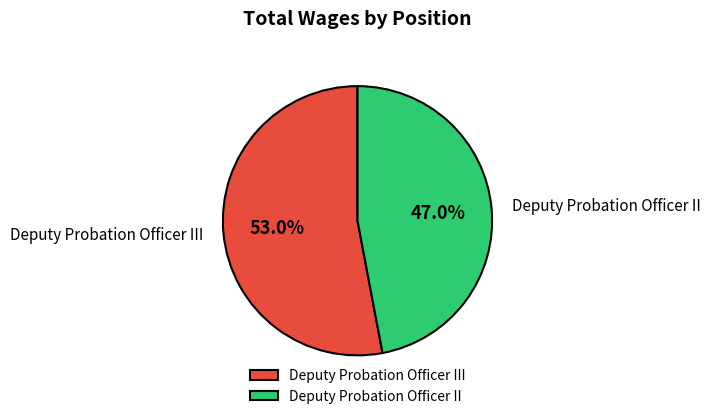

To the nearest percent, what percentage of the pie is Deputy Probation Officer III?

53%